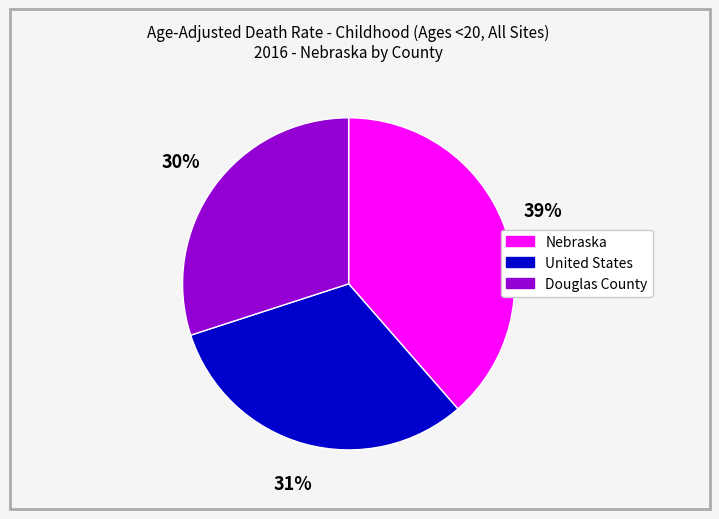

Which category has the biggest portion of the pie?

Nebraska